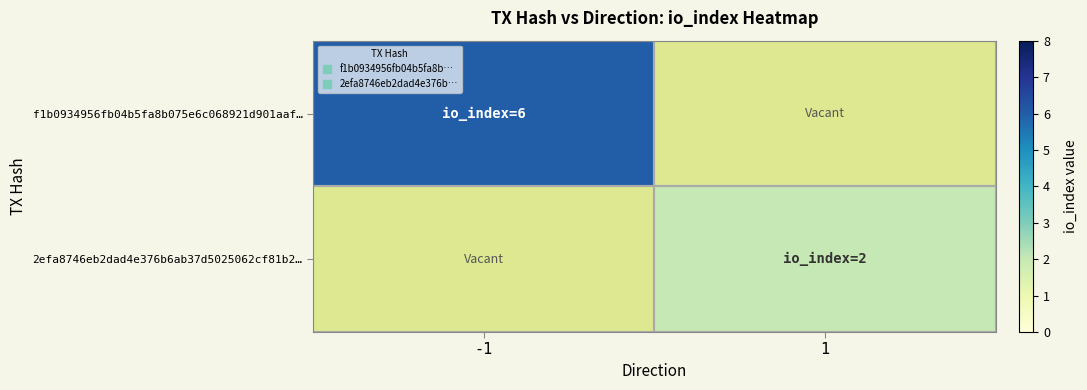

Which series has the widest spread of values?

f1b0934956fb04b5fa8b075e6c068921d901aaf…